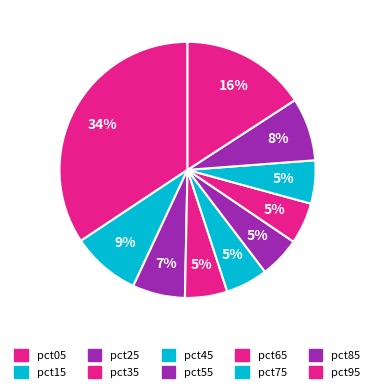

What is the largest slice in the pie chart?

pct05